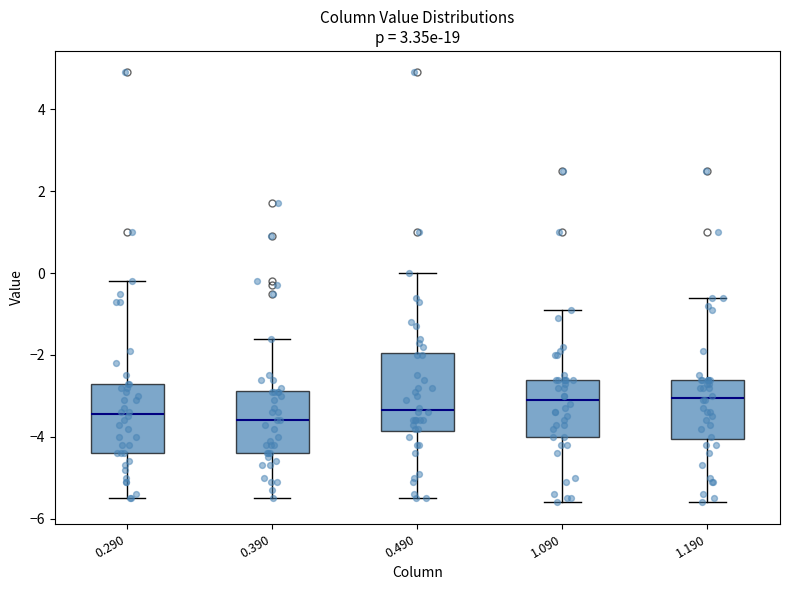

Reading left to right, transcribe this box plot: for each box, give where its median line is, the range the box spans, and where its two whiskers end, as read against the y-axis. The values are not printed on the chart, so give them approximately, as read against the axis.

0.290: median -3.4, box -4.4 to -2.6, whiskers -5.4 to -0.2
0.390: median -3.6, box -4.4 to -2.8, whiskers -5.4 to -1.6
0.490: median -3.4, box -3.8 to -2.0, whiskers -5.4 to 0.0
1.090: median -3.0, box -4.0 to -2.6, whiskers -5.6 to -0.8
1.190: median -3.0, box -4.0 to -2.6, whiskers -5.6 to -0.6